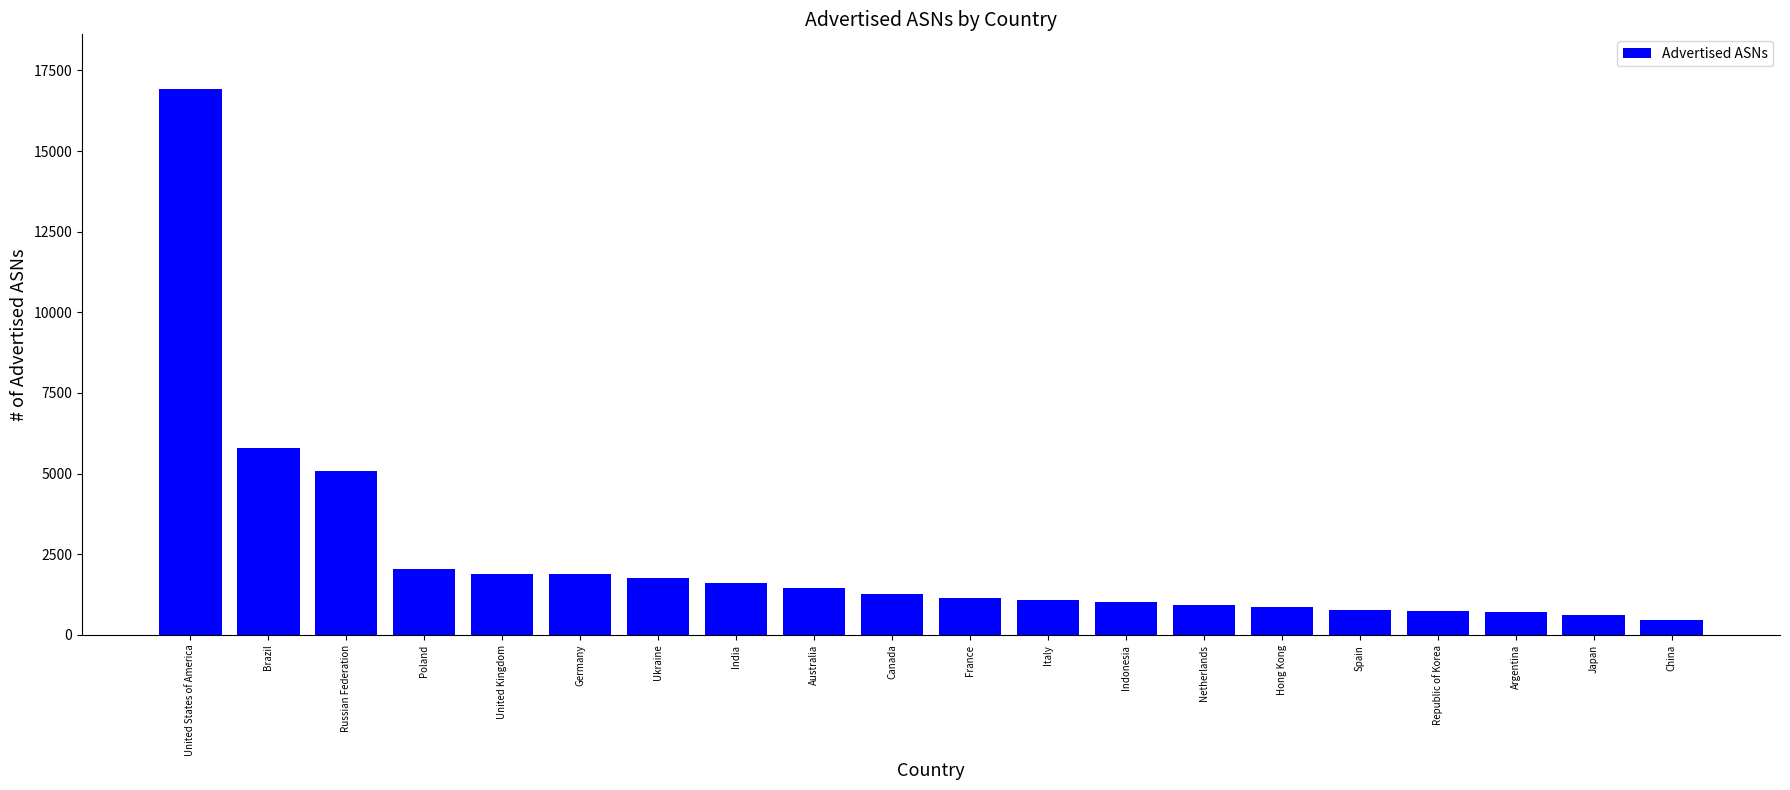

What is the change in value from United Kingdom to Hong Kong?

-1025